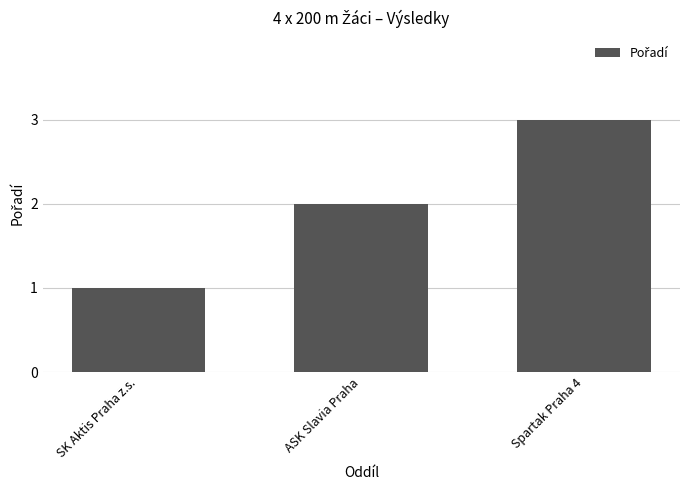

Are the bars grouped side by side (vs. stacked)?

No